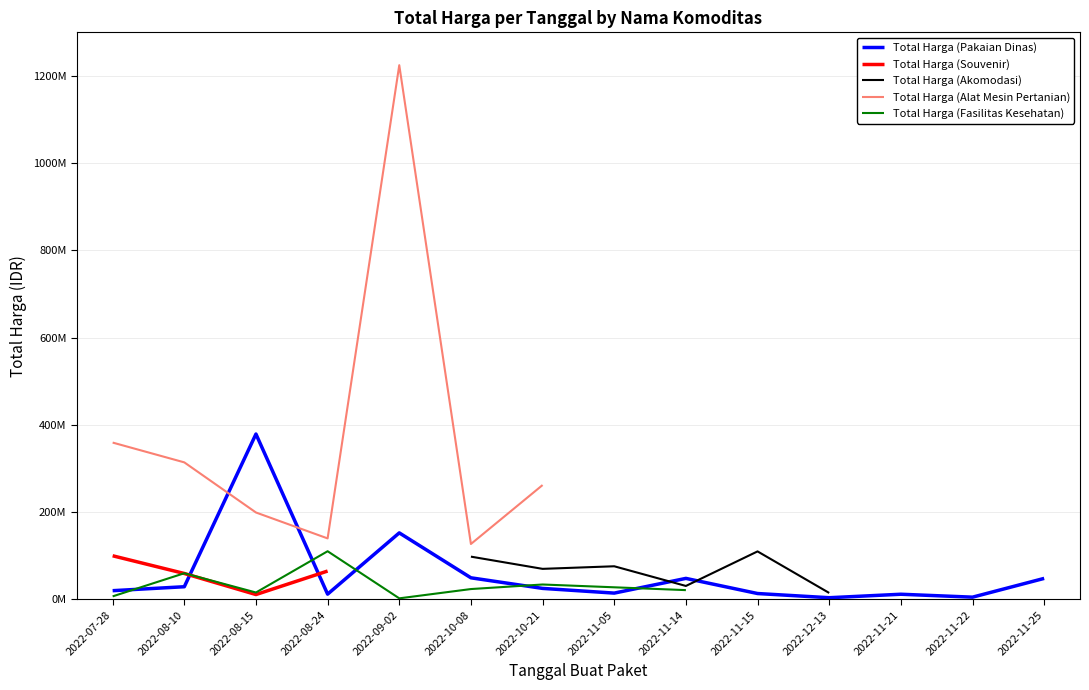

Read the Total Harga (Akomodasi) value at 2022-10-08.

98000000